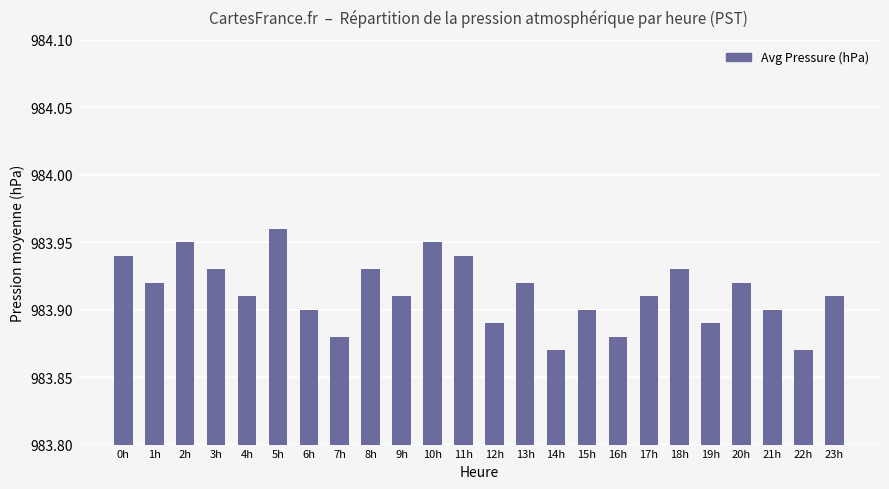

What is the difference between the maximum and minimum values?

0.1